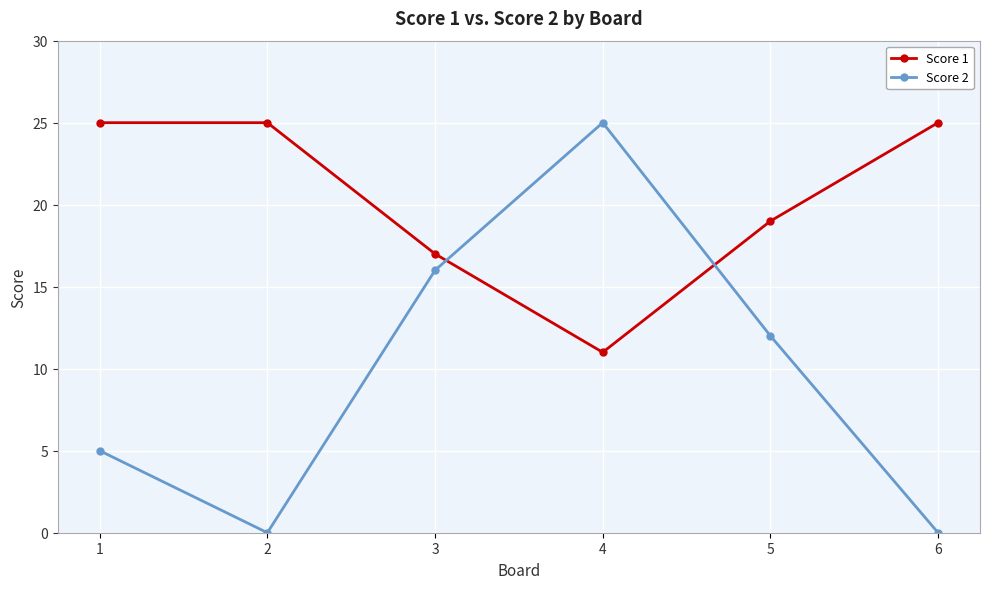

In Score 2, how many points are lower than both neighbors (excluding endpoints)?

1